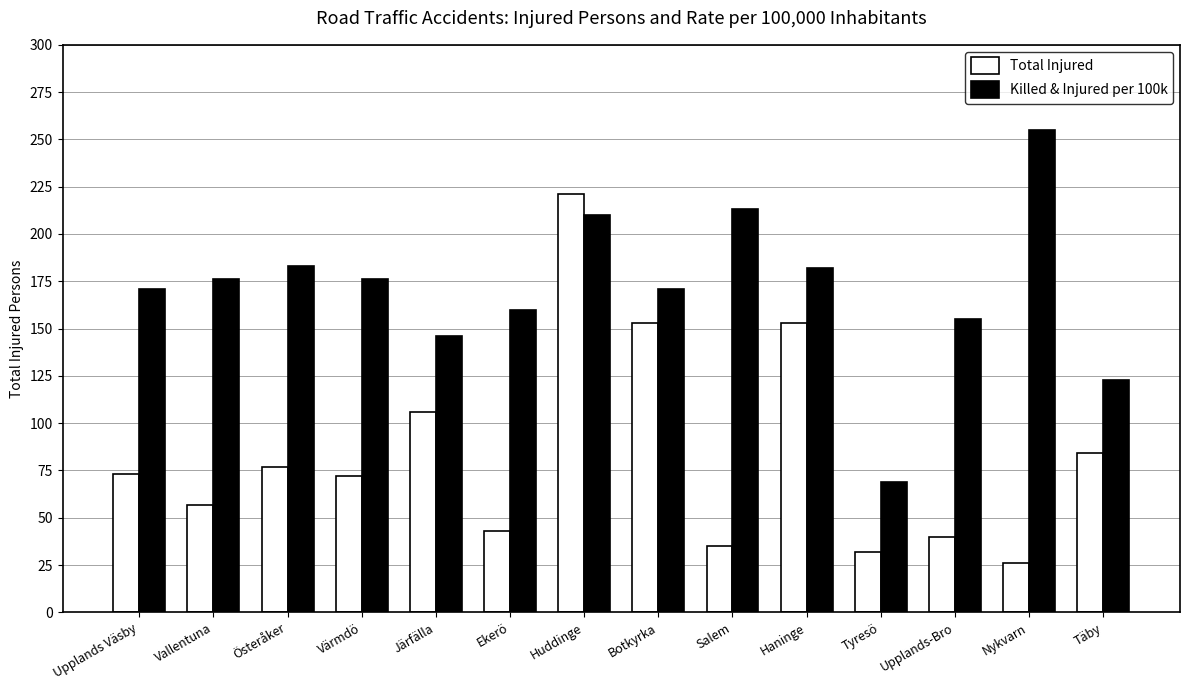

Which label corresponds to the largest value in the chart?

Nykvarn